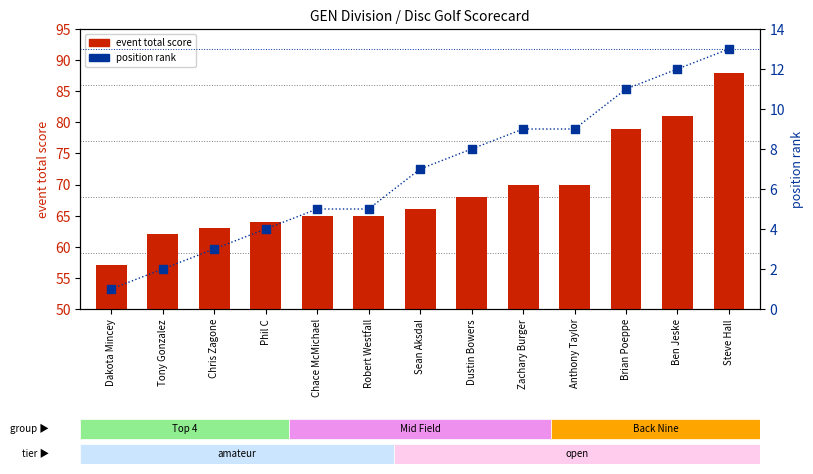

Which series has the largest Y range (max minus min)?

event total score